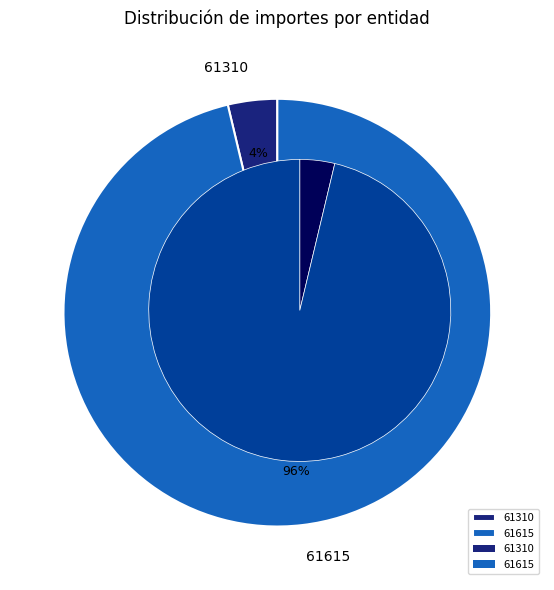

Is it true that 15 is 0% of the pie?

True